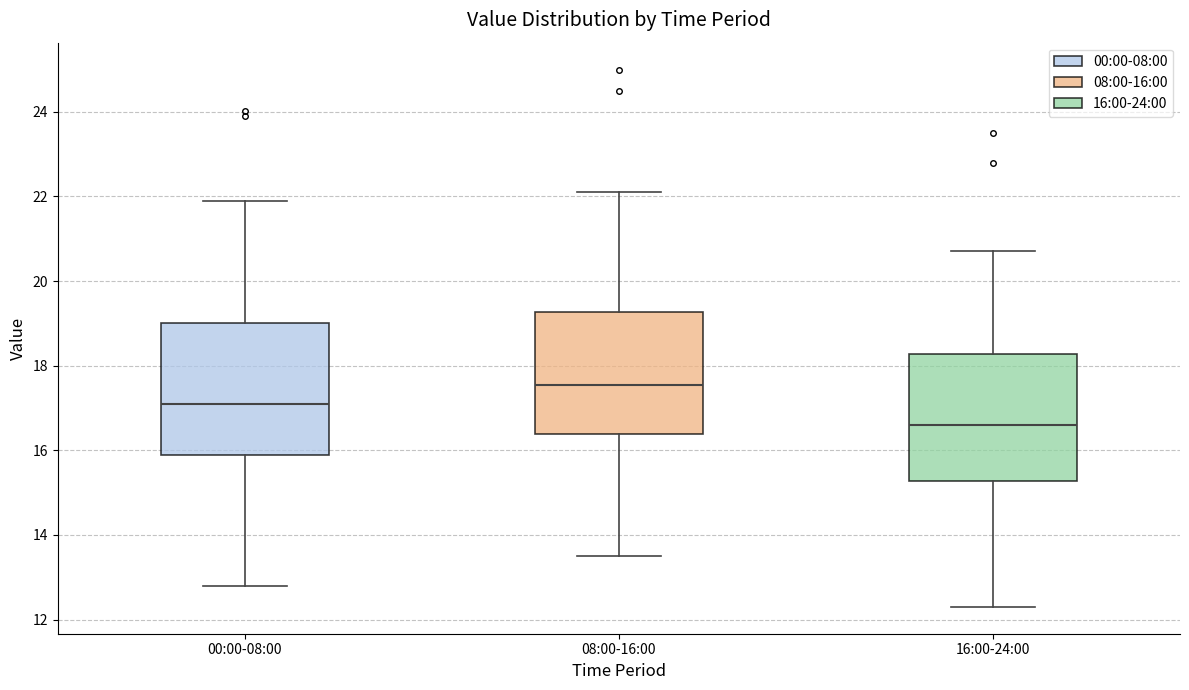

Where does the upper whisker of the box for 16:00-24:00 end on the y-axis? The values are not printed on the chart, so give them approximately, as read against the axis.

20.8